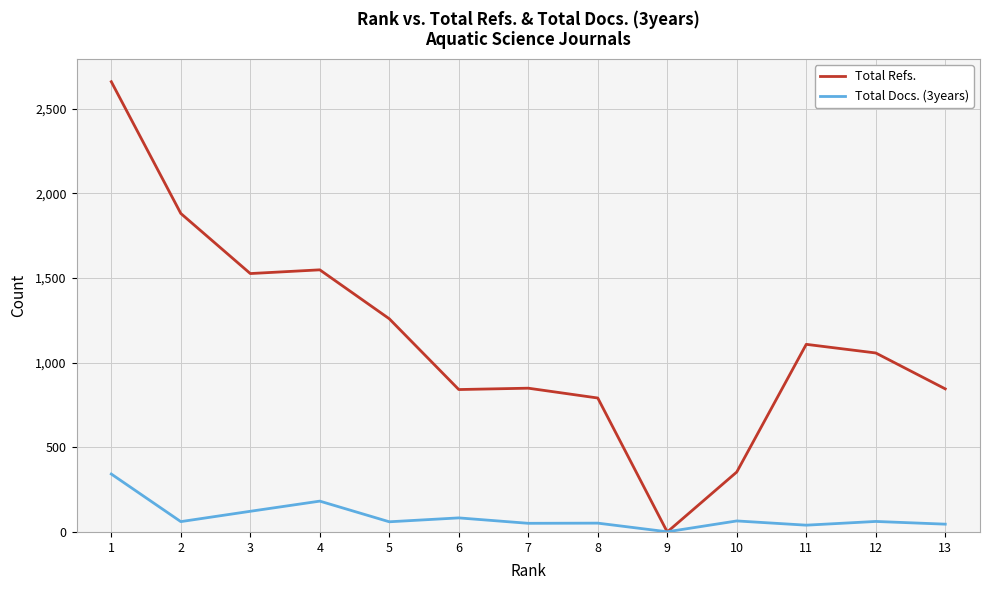

Rank the series by their maximum value, from lowest to highest.

Total Docs. (3years), Total Refs.